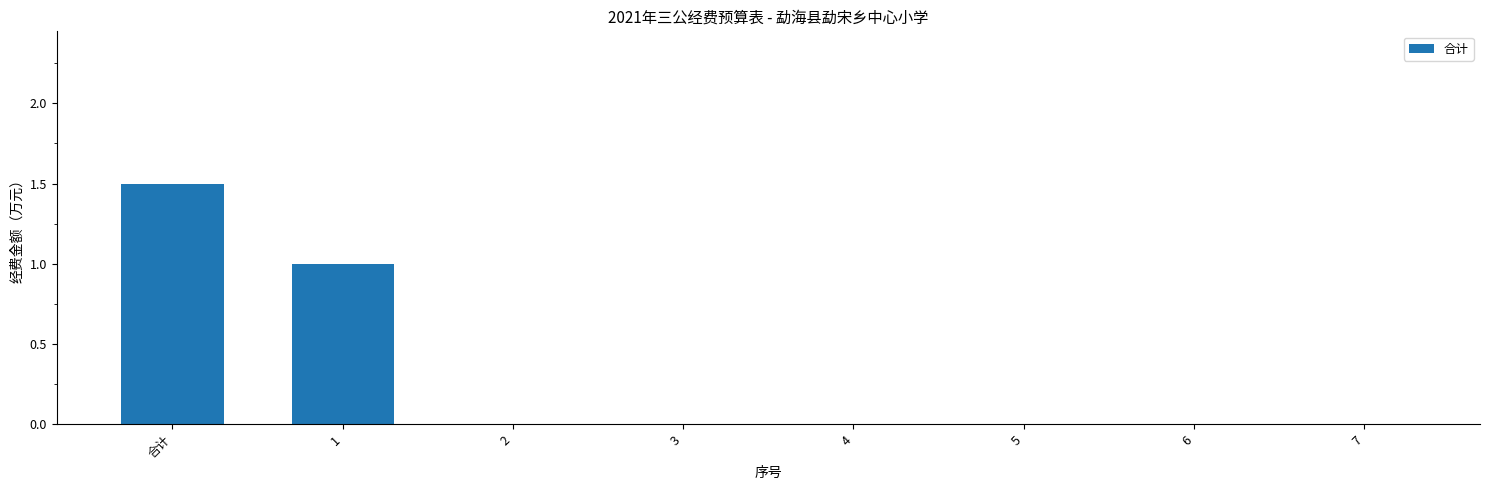

The value at 6 is 0.0. True or false?

True